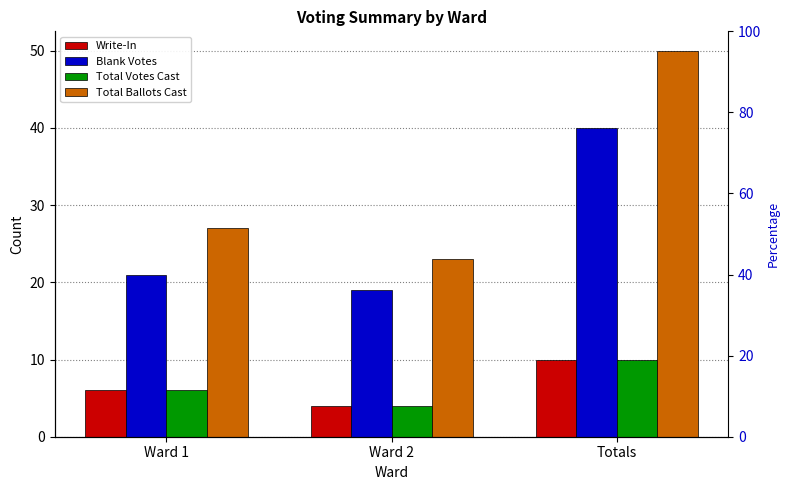

Is it true that Total Ballots Cast equals 21 at Totals?

False